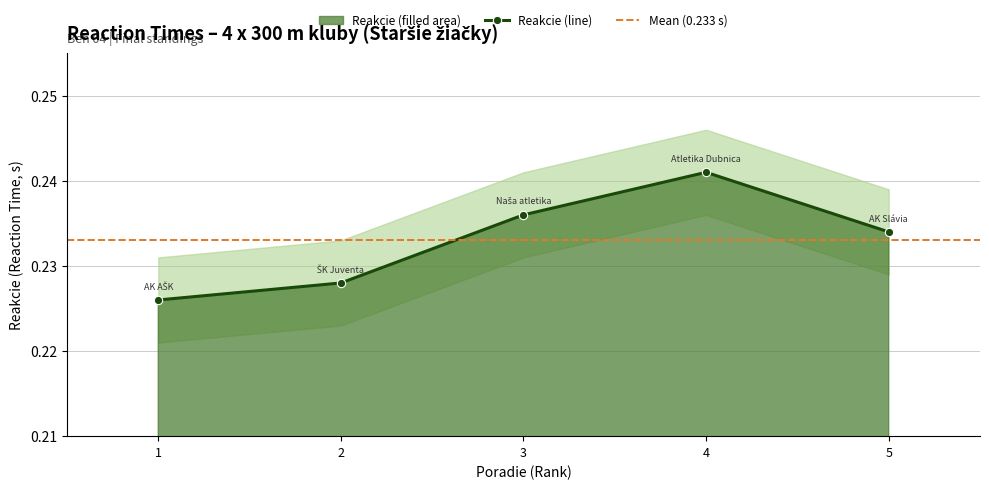

Reading left to right, extract all data points from this chart.

0.2	0.2	0.2	0.2	0.2